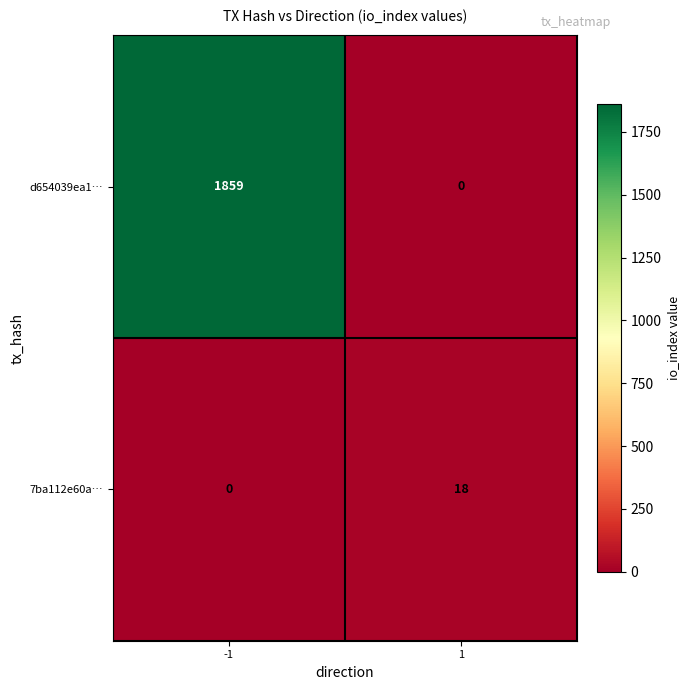

What is the maximum value shown in the chart?

1859